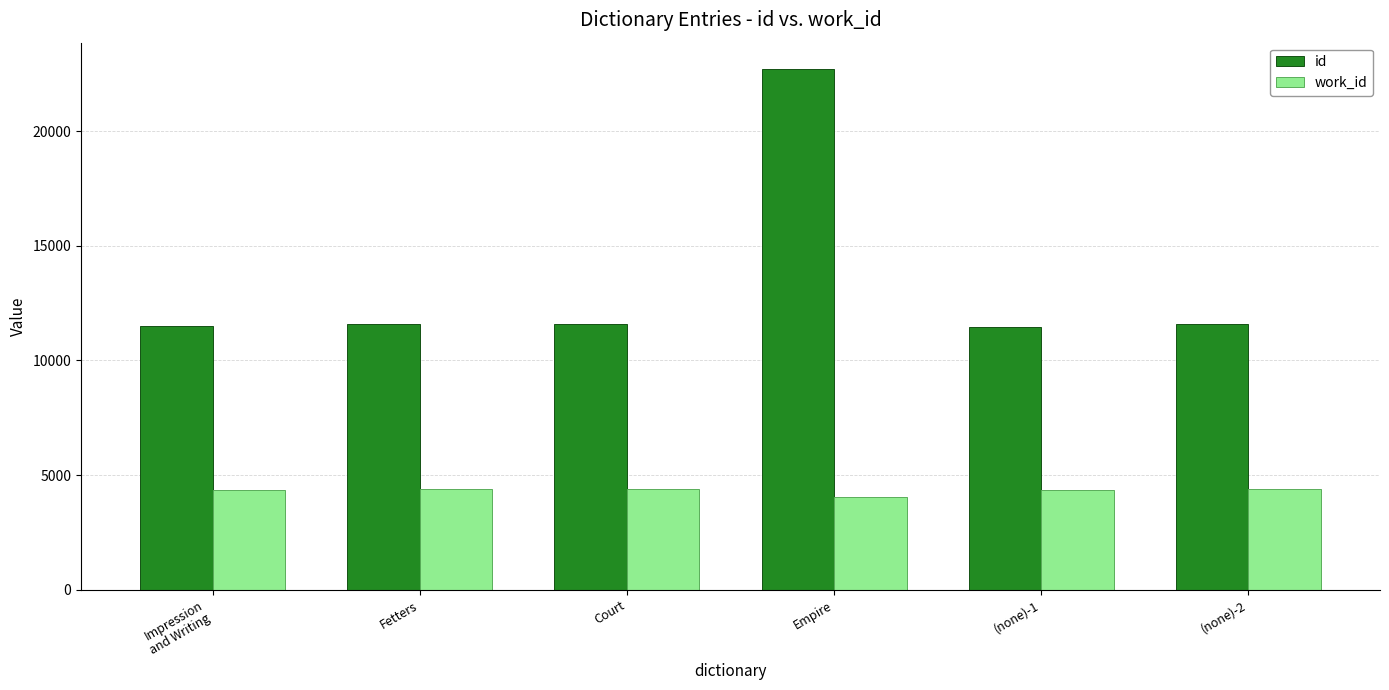

The work_id series shows 2403 at (none)-1. True or false?

False